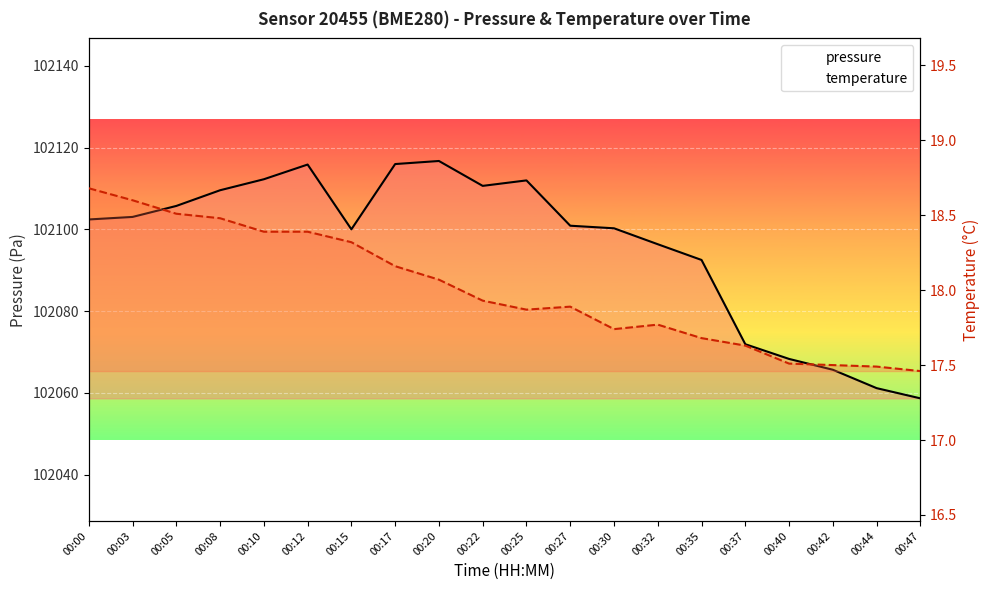

Which series changed the most between 00:08 and 00:10?

pressure